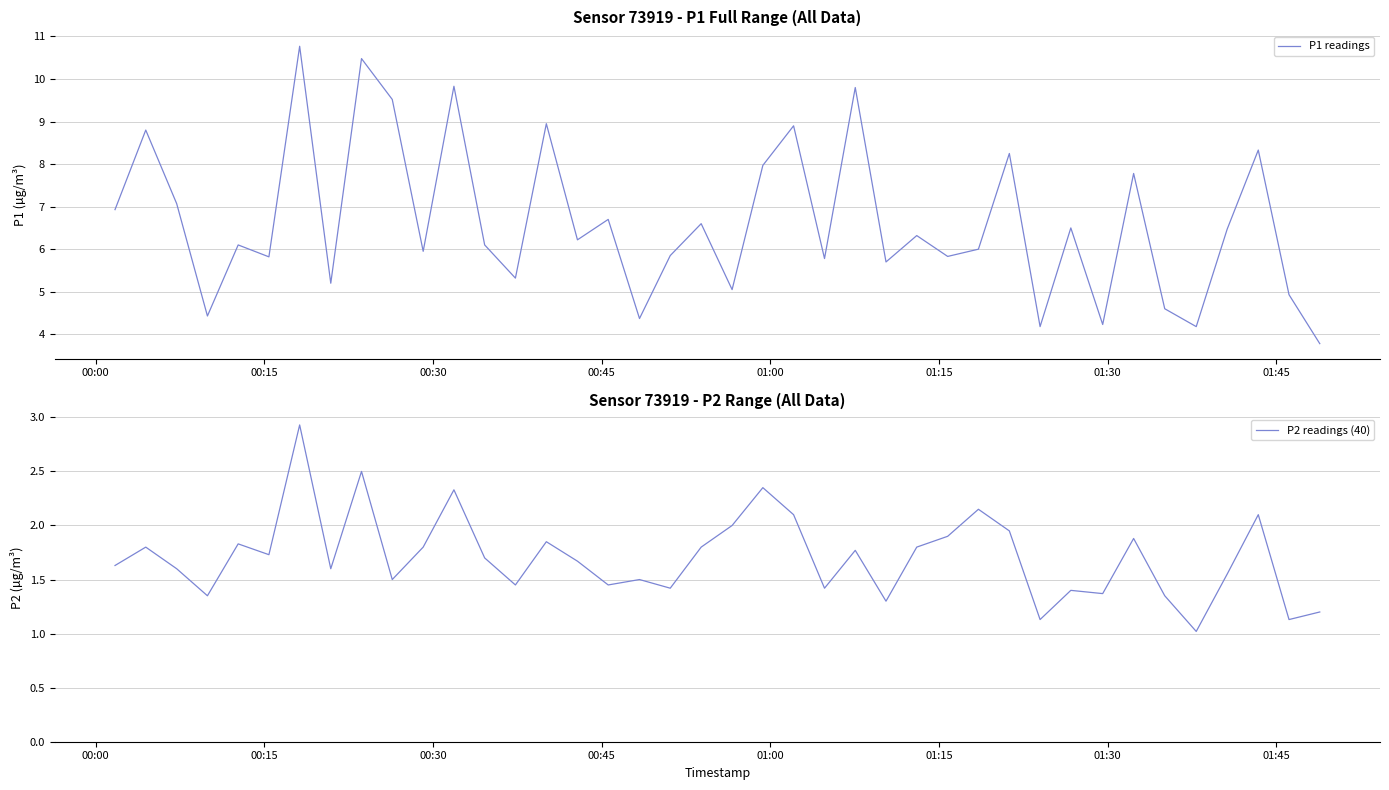

What is the minimum value for P1 readings?

3.8